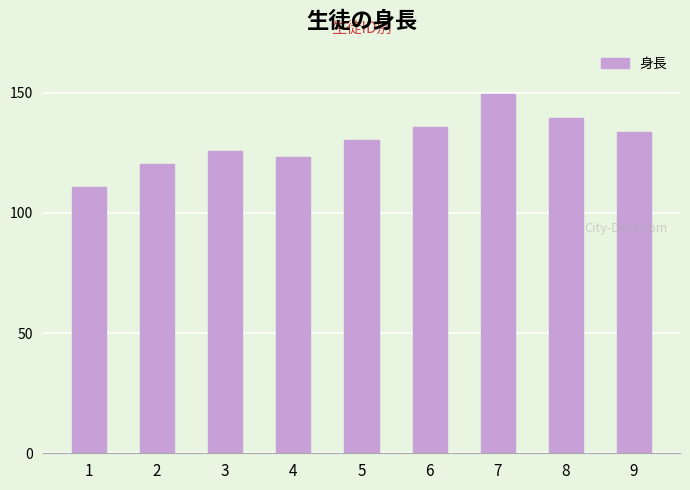

What is the value of the 7th bar from the left?

149.5